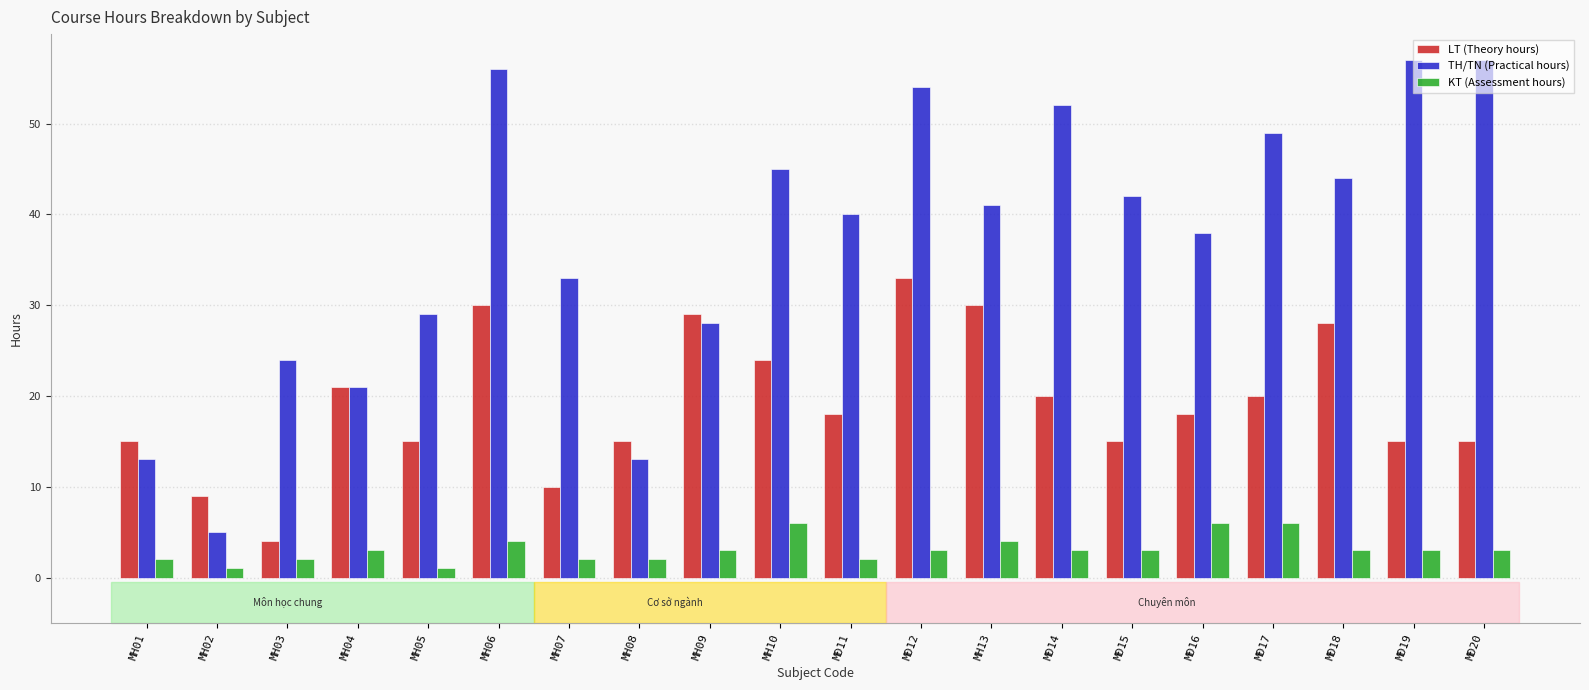

Which series has the largest range (max minus min)?

TH/TN (Practical hours)